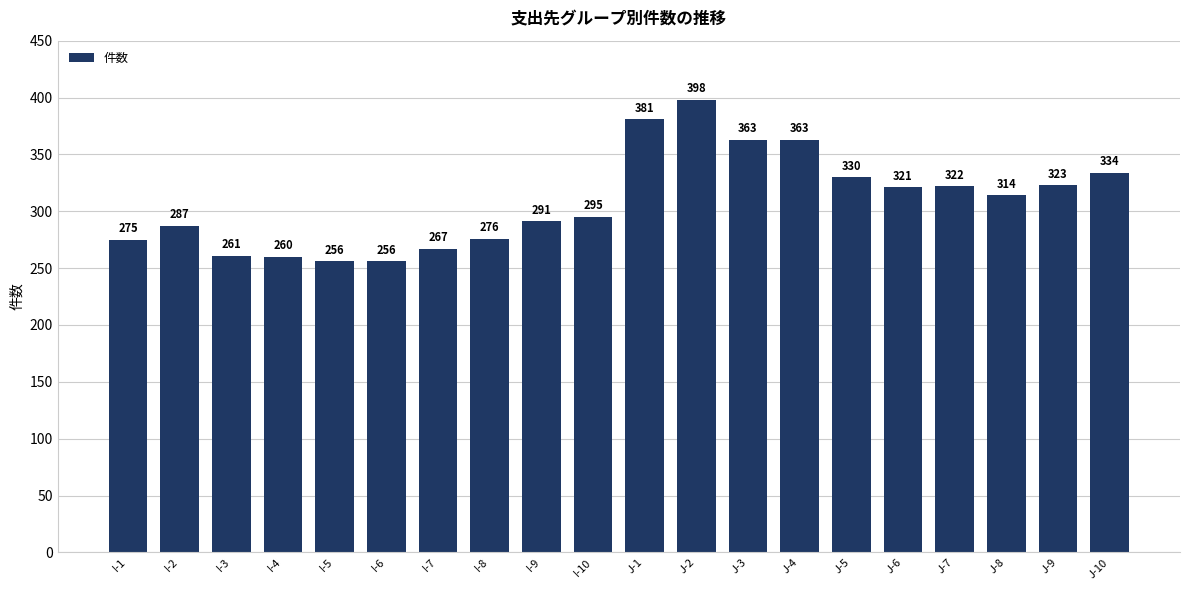

What is the average value?

309